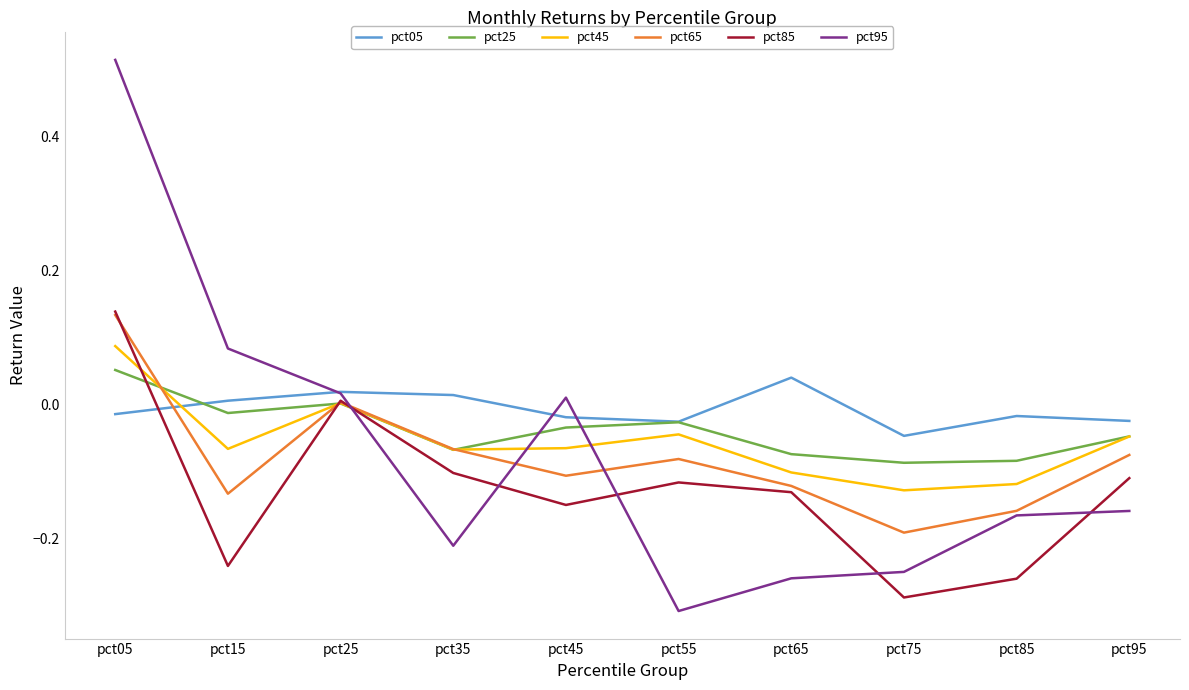

At which category does the chart reach its peak across all series?

pct05